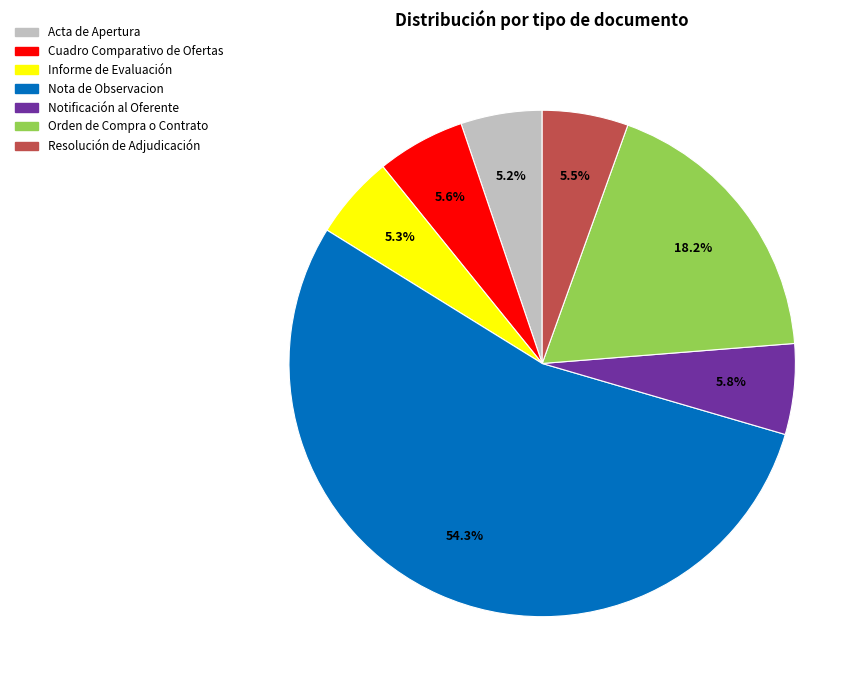

True or false: Resolución de Adjudicación accounts for 1% of the total.

False